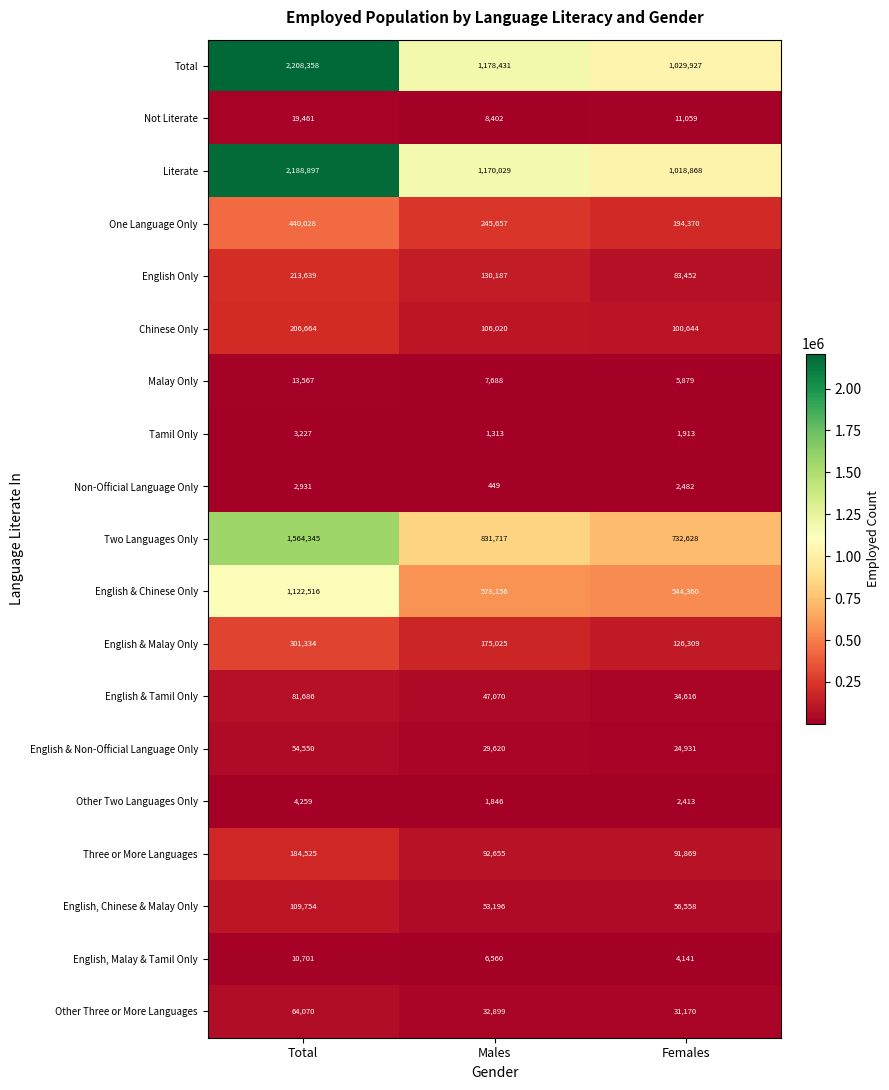

List the series in order of their peak value, highest first.

Total, Literate, Two Languages Only, English & Chinese Only, One Language Only, English & Malay Only, English Only, Chinese Only, Three or More Languages, English, Chinese & Malay Only, English & Tamil Only, Other Three or More Languages, English & Non-Official Language Only, Not Literate, Malay Only, English, Malay & Tamil Only, Other Two Languages Only, Tamil Only, Non-Official Language Only